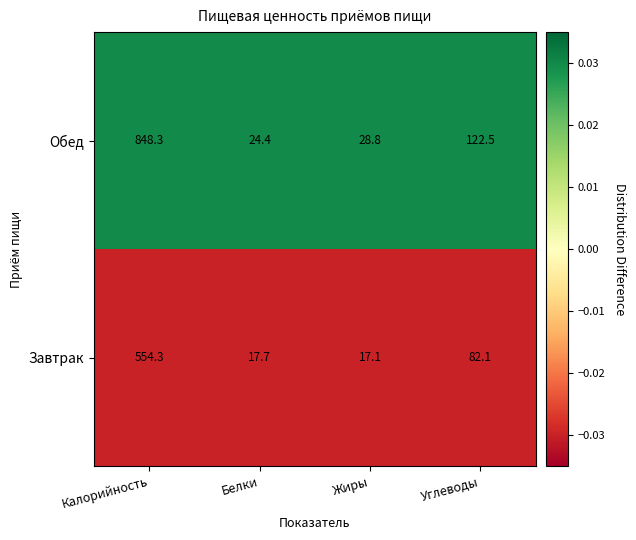

Reading left to right, transcribe all the data shown in this chart.

Обед: 848.3	24.4	28.8	122.5
Завтрак: 554.3	17.7	17.1	82.1